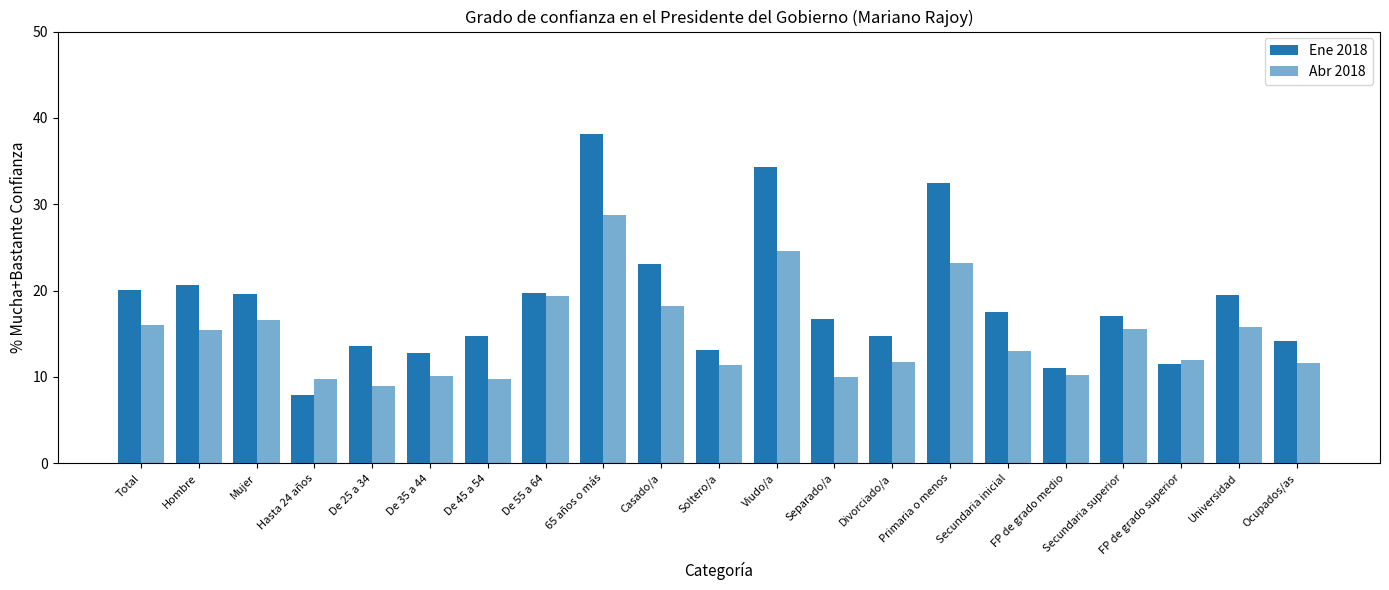

Which series changed the most between Hombre and Divorciado/a?

Ene 2018